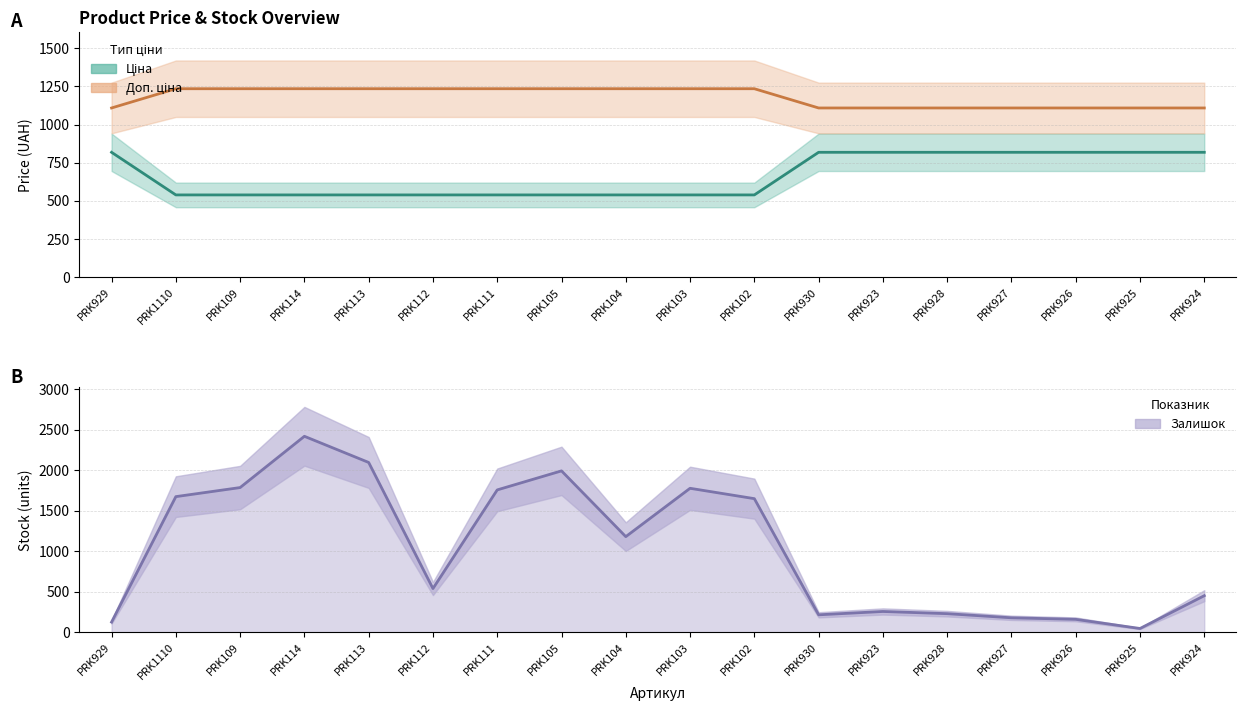

How many times do Залишок and Доп. ціна cross each other?

6